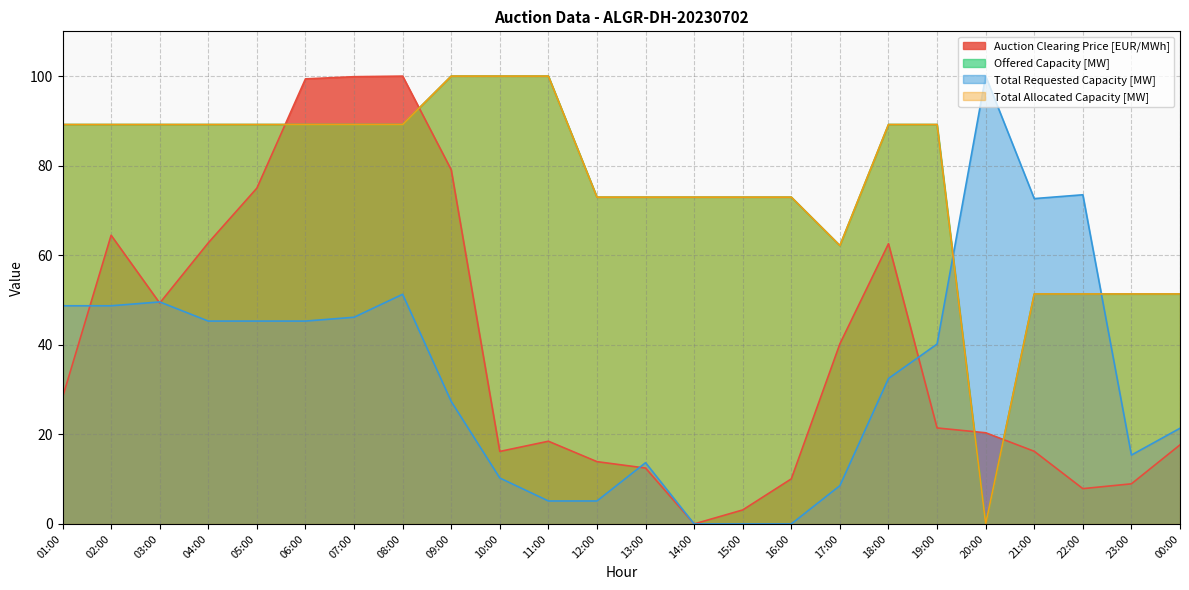

Rank the series at 21:00 from highest to lowest value.

Total Requested Capacity [MW], Offered Capacity [MW], Total Allocated Capacity [MW], Auction Clearing Price [EUR/MWh]